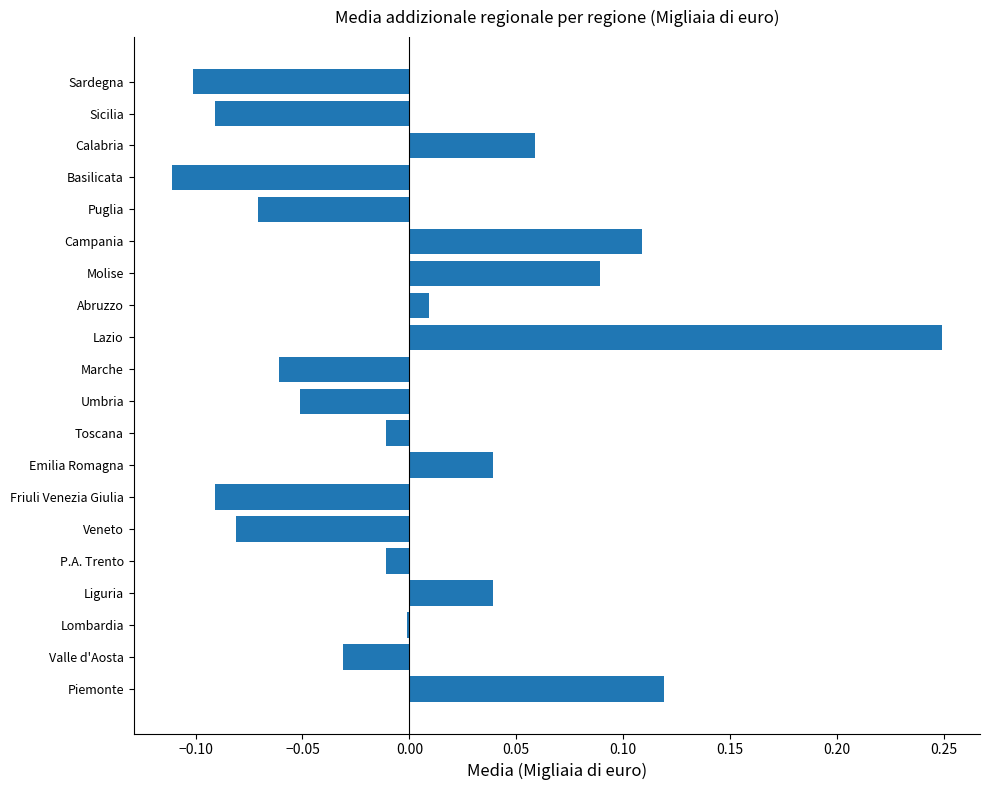

Between Abruzzo and Sardegna, which is larger?

Abruzzo